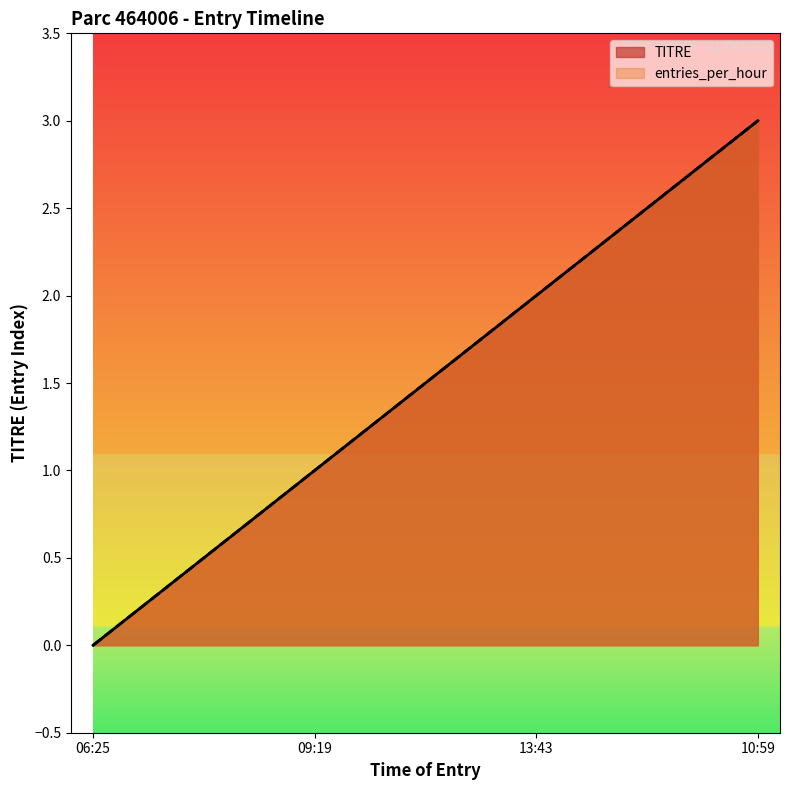

Rank the series at 06:25 from lowest to highest value.

TITRE, entries_per_hour